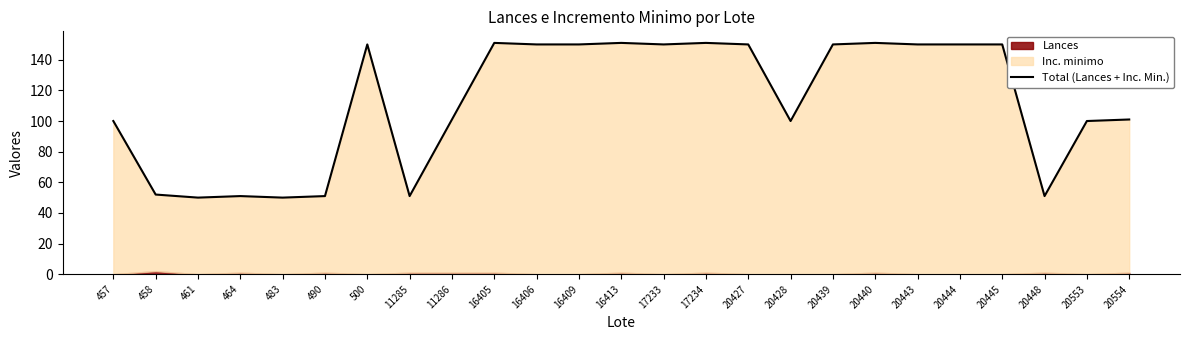

What is the value of the 10th point from the left?

151